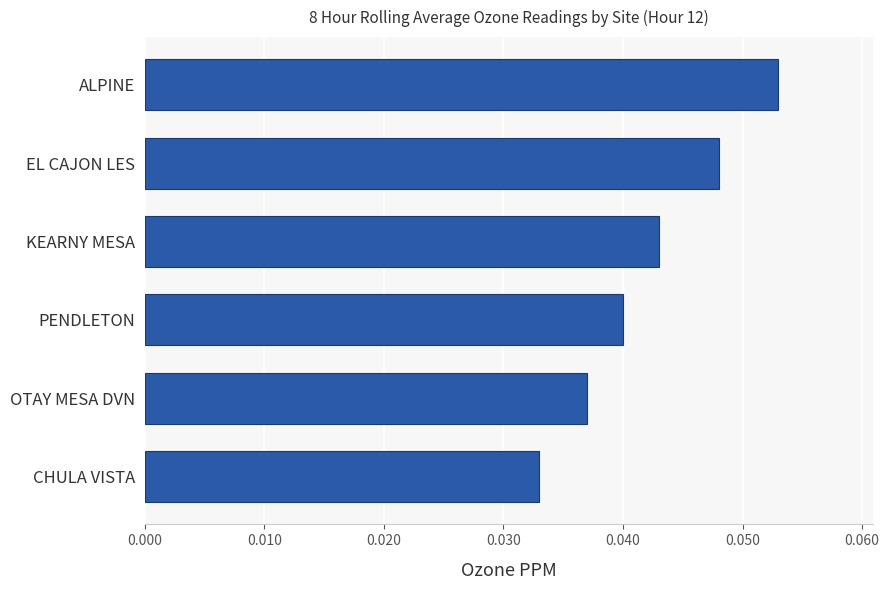

The chart shows a value of 0.1 at PENDLETON. True or false?

False